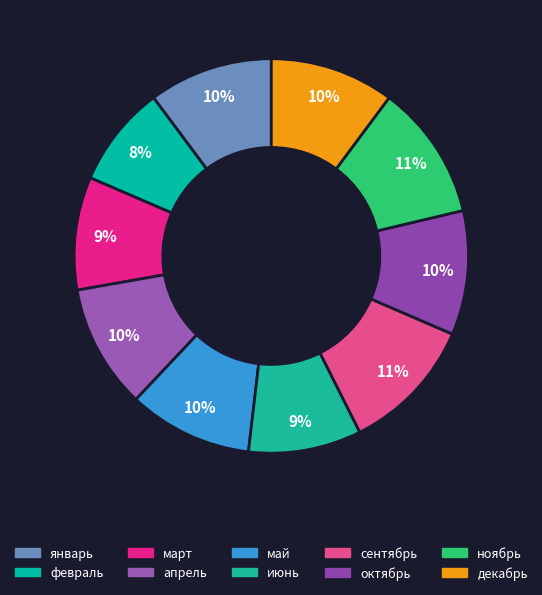

To the nearest percent, what is the average slice percentage?

10%